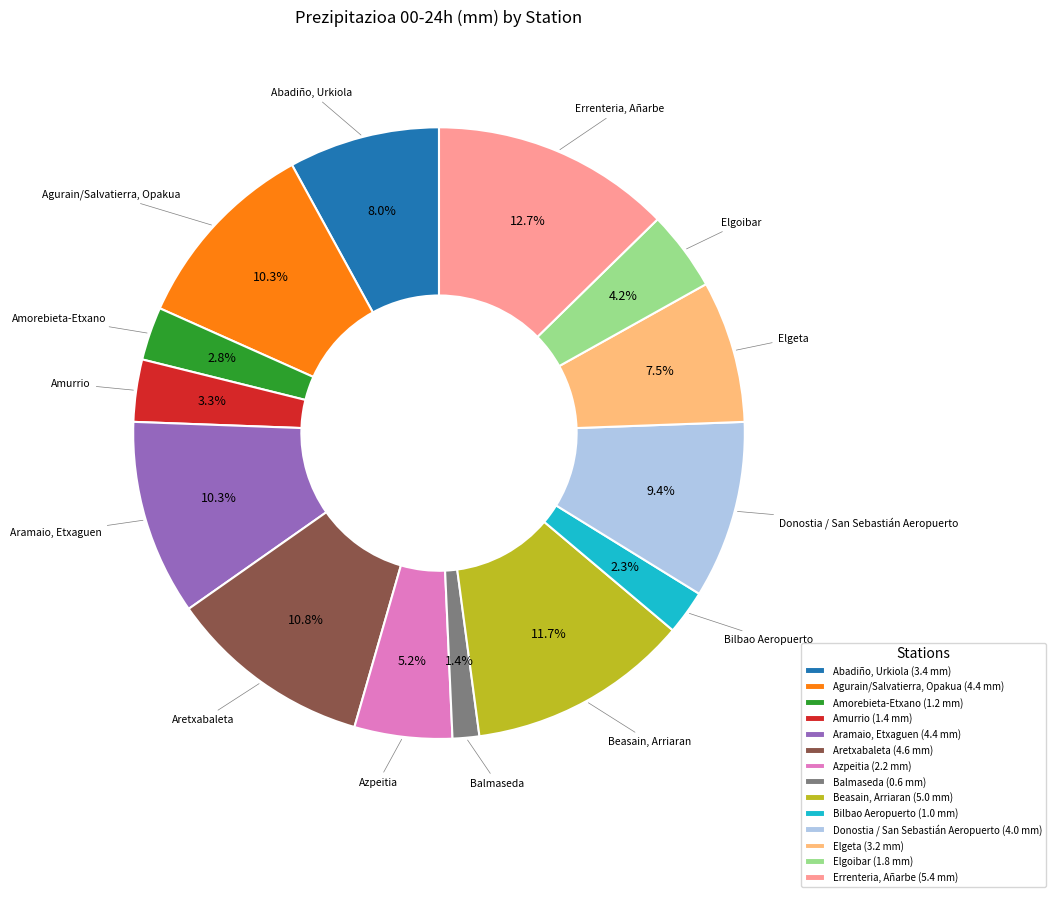

What portion of the pie excludes Beasain, Arriaran?

88.3%